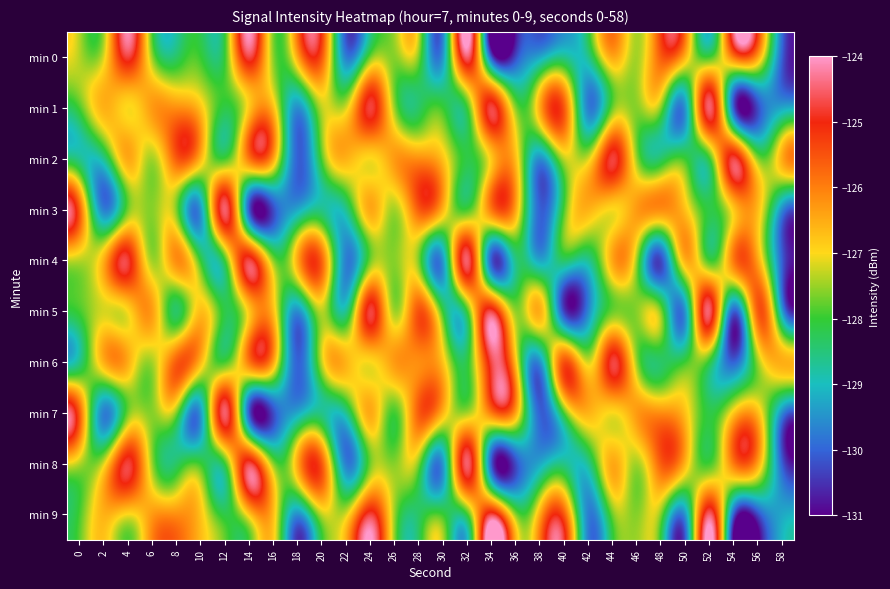

At 42, list the series in order from smallest to largest.

min 1, min 5, min 9, min 0, min 4, min 8, min 2, min 6, min 3, min 7